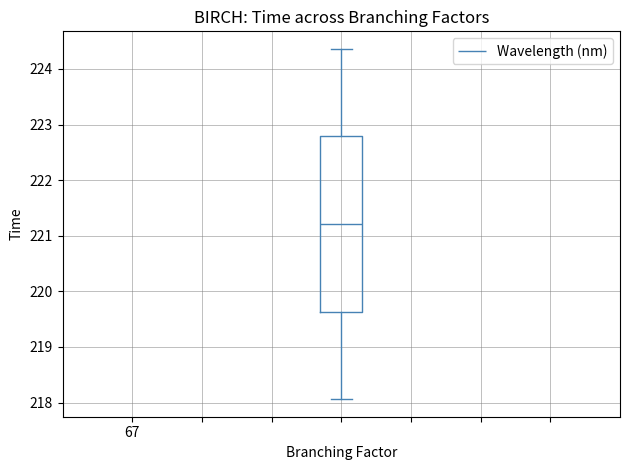

Where does the upper whisker of the box end on the y-axis? The values are not printed on the chart, so give them approximately, as read against the axis.

224.4